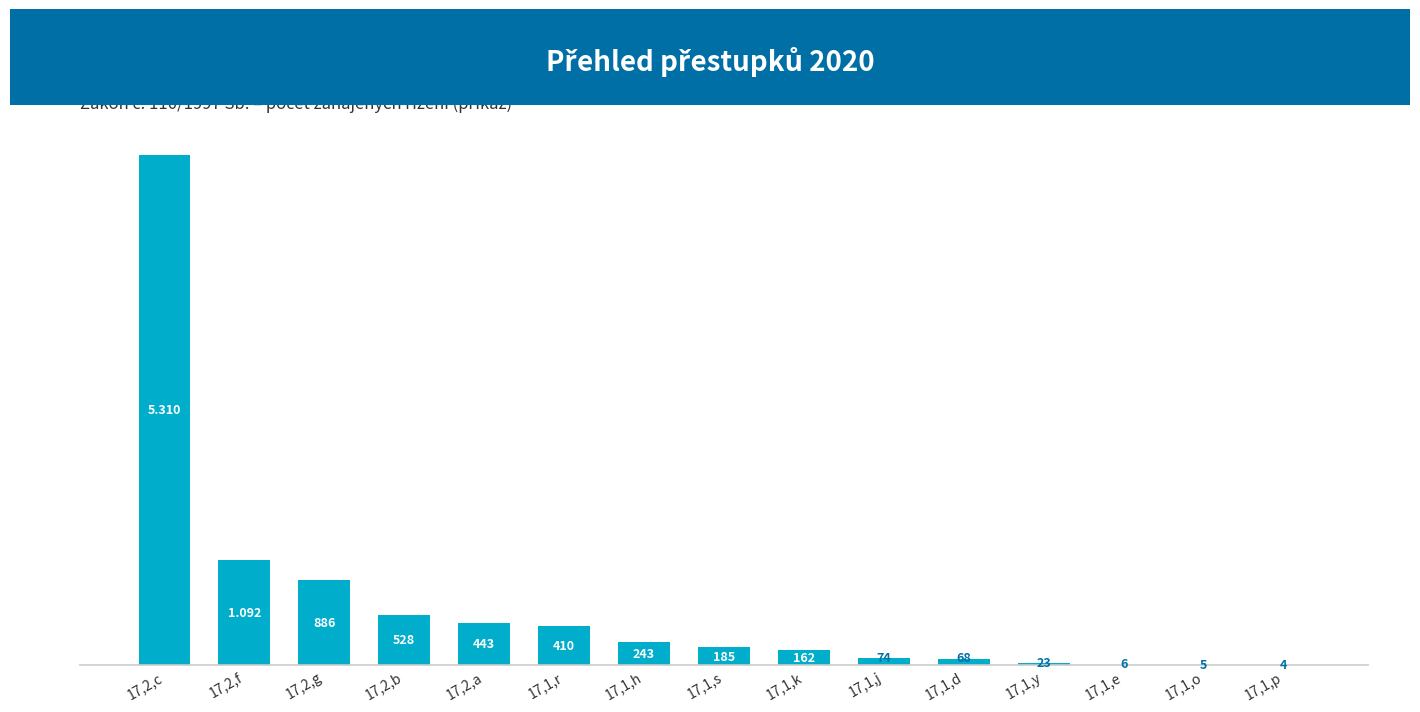

What is the change in value from 17,1,s to 17,1,k?

-23